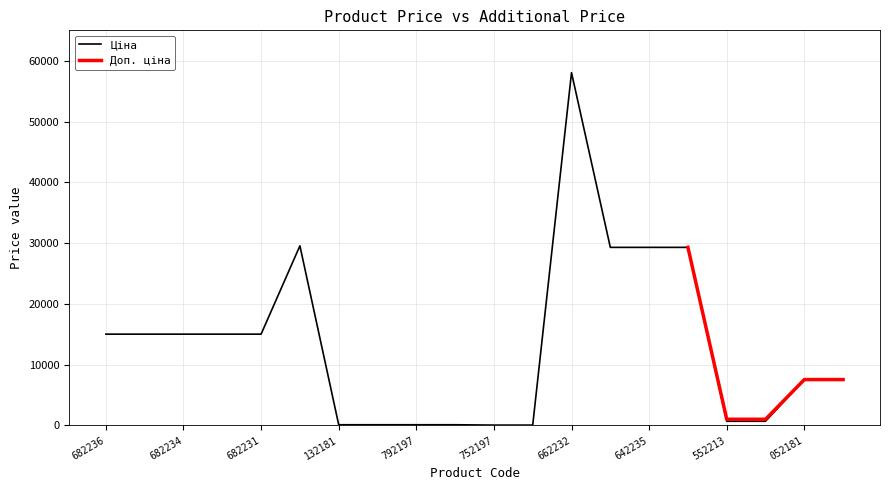

At which label does Ціна reach its peak?

662232